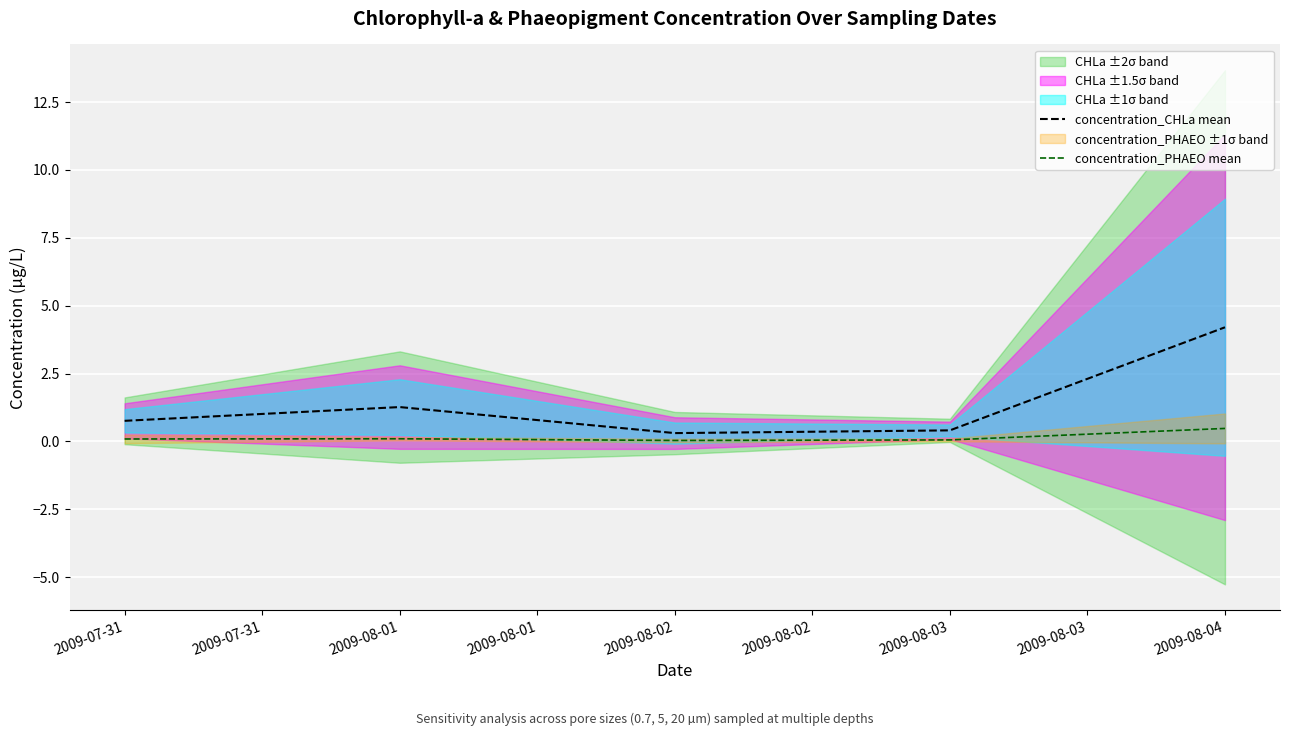

True or false: concentration_CHLa mean and concentration_PHAEO mean cross at least once.

False